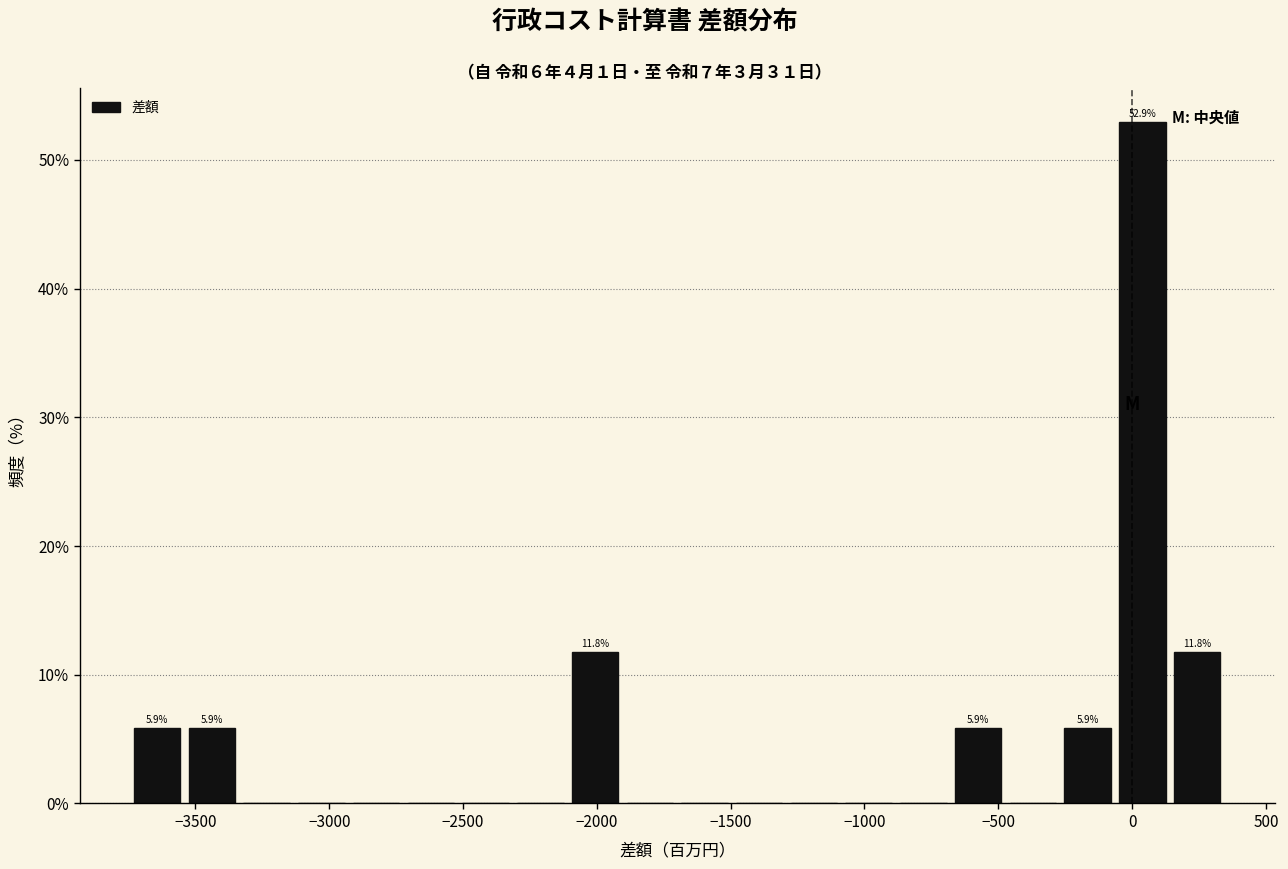

Which range on the x-axis has the tallest bar?

-50 to 150